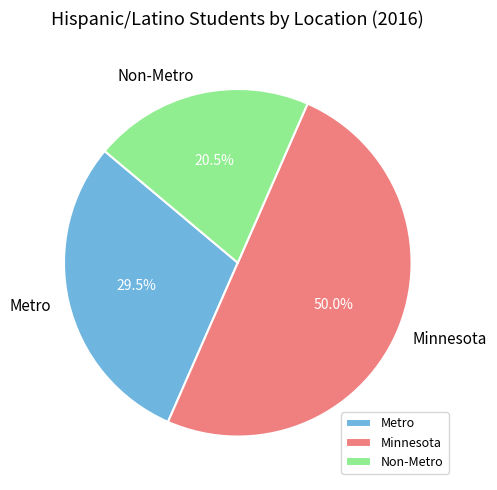

Approximately how many times larger is the value at Non-Metro compared to Minnesota?

0.4